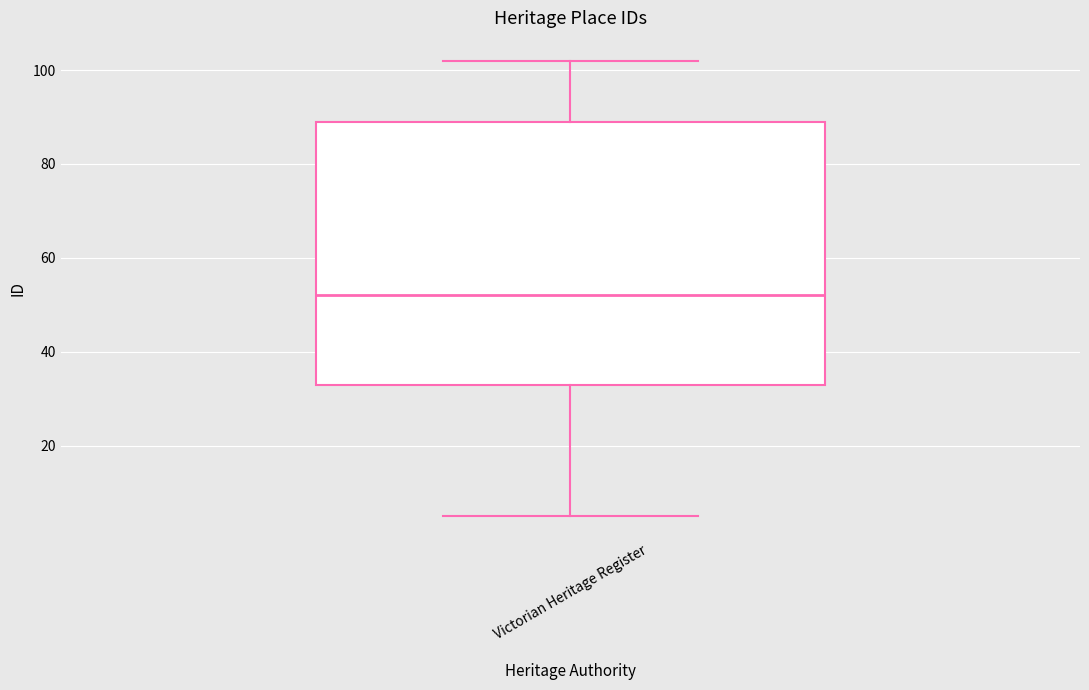

Where is the upper edge of the box for Victorian Heritage Register on the y-axis? The values are not printed on the chart, so give them approximately, as read against the axis.

90